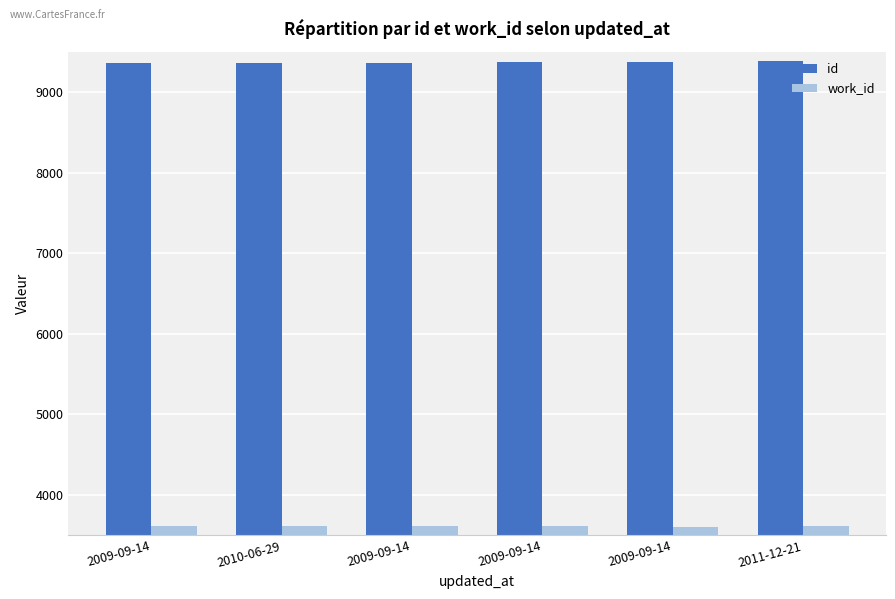

How many bars are there in total?

12